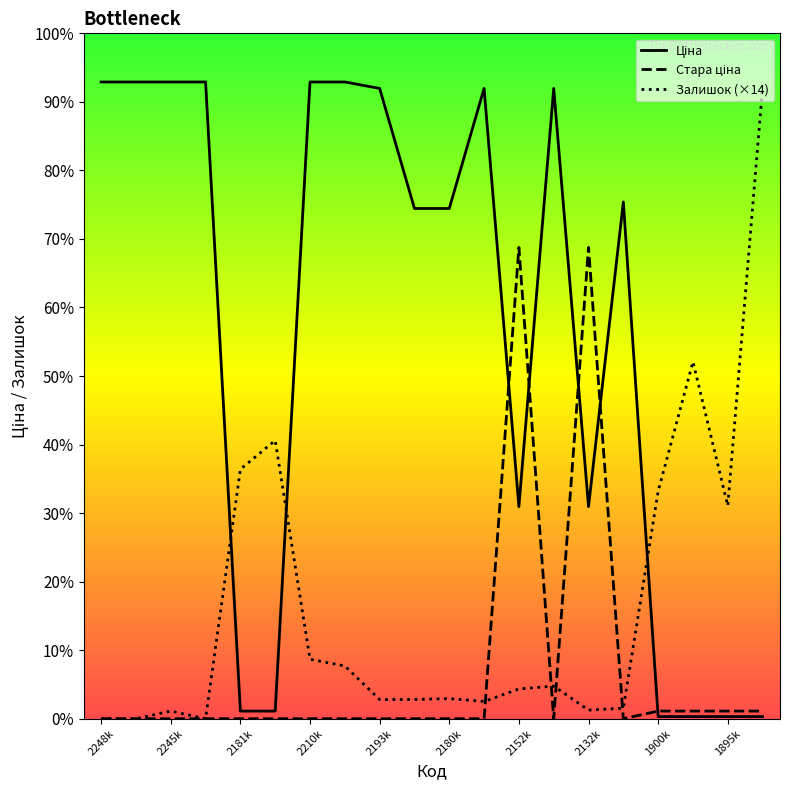

Does the chart display data point markers on the line(s)?

No